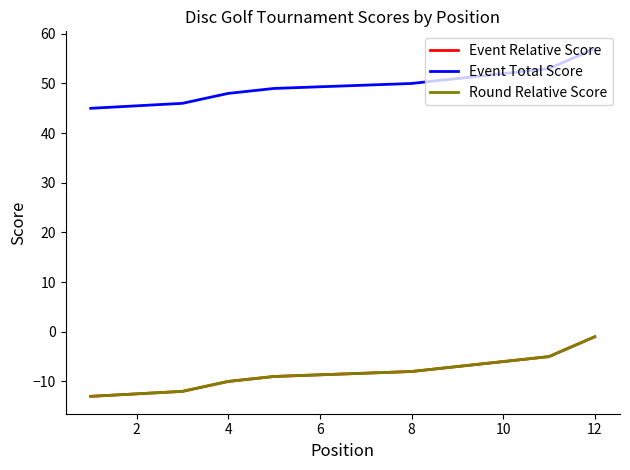

Reading left to right, list all the values displayed in this chart.

Event Relative Score: -13	-13	-12	-10	-9	-9	-9	-8	-7	-6	-5	-1
Event Total Score: 45	45	46	48	49	49	49	50	51	52	53	57
Round Relative Score: -13	-13	-12	-10	-9	-9	-9	-8	-7	-6	-5	-1